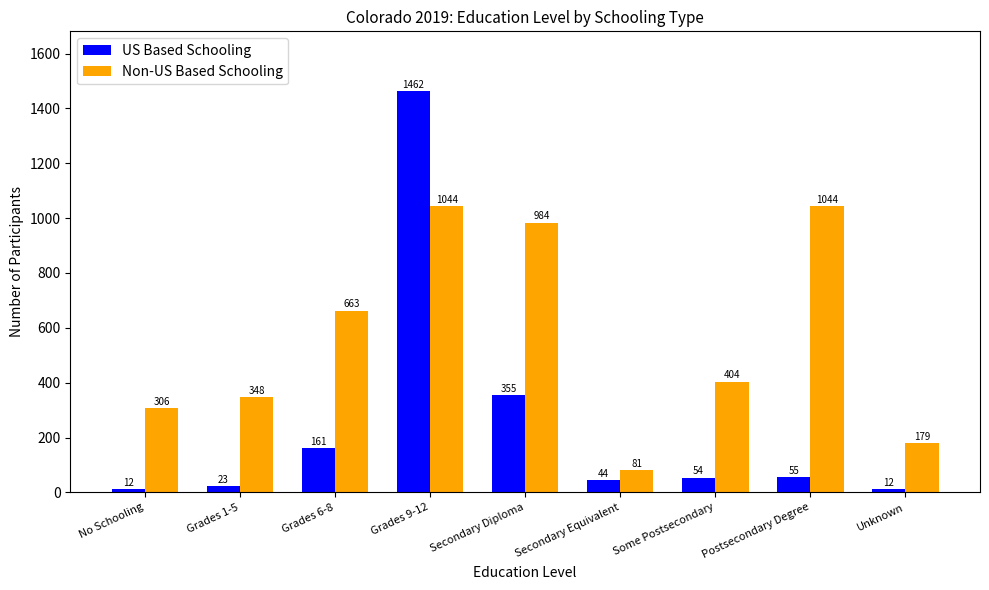

What are all the series names shown in the legend?

US Based Schooling, Non-US Based Schooling